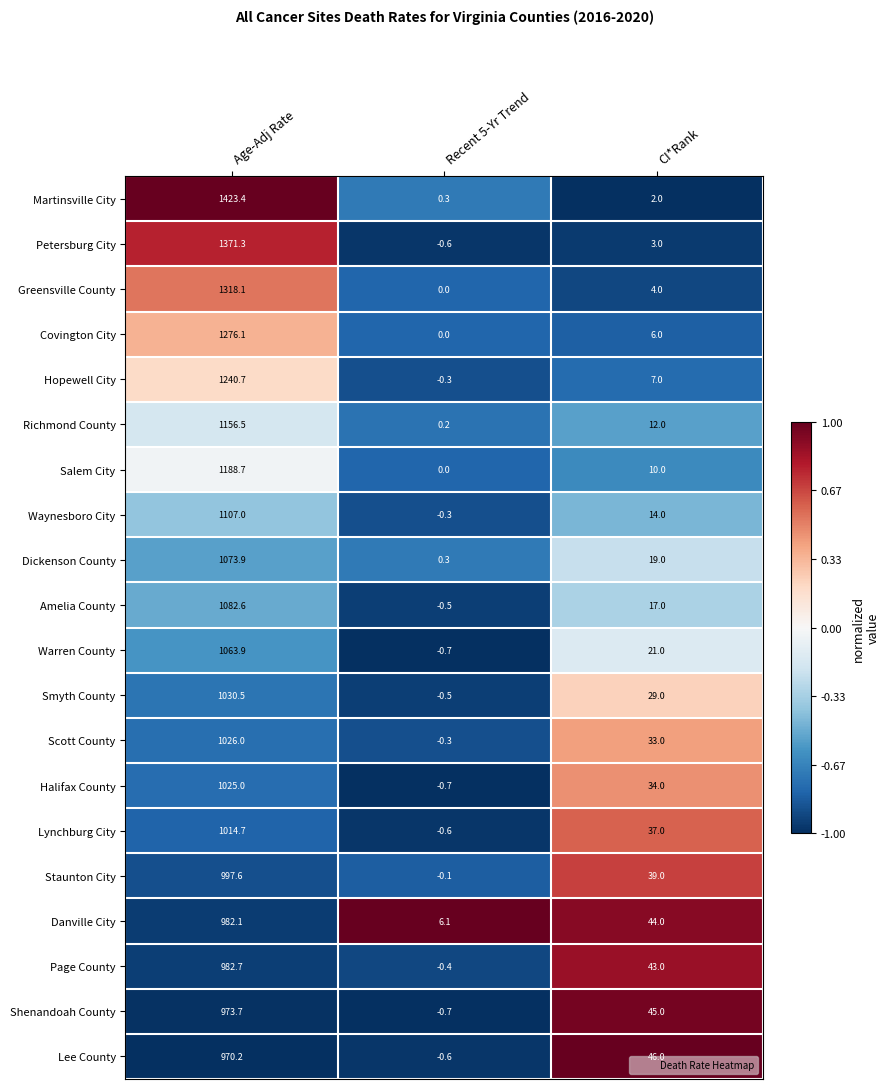

The Danville City series shows 982.1 at Age-Adj Rate. True or false?

True